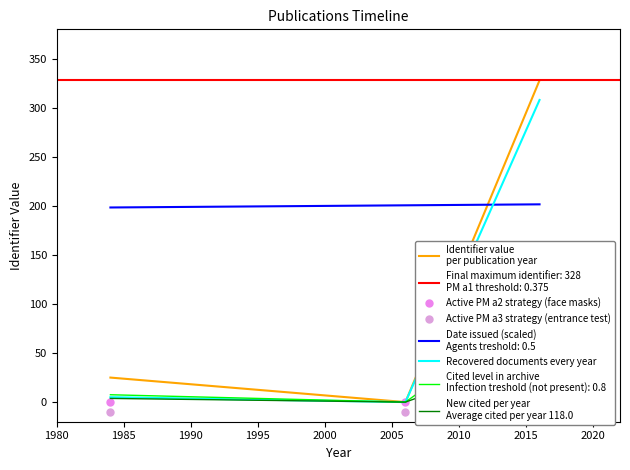

How many data points does each series have?

3